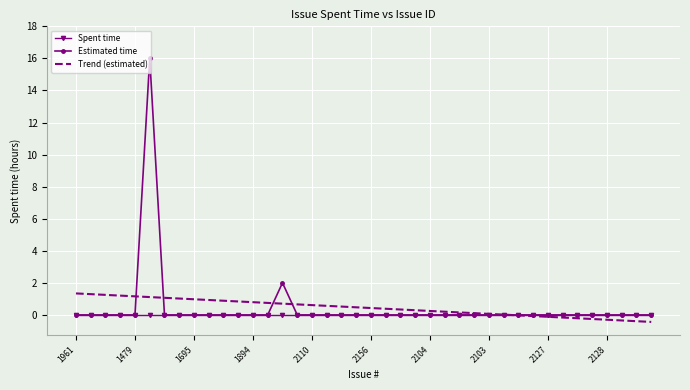

What are all the series names shown in the legend?

Spent time, Estimated time, Trend (estimated)